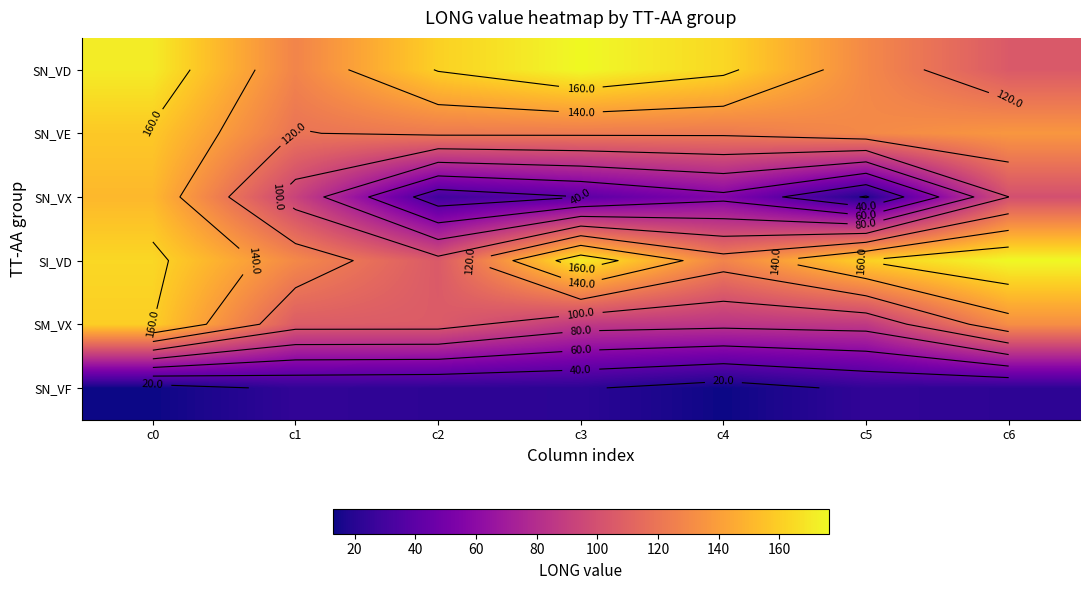

Which category has the highest value across all series?

c3